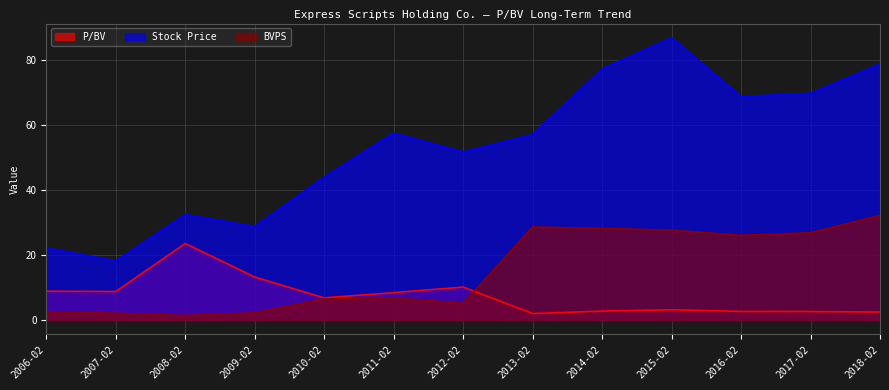

What is the difference between the highest and lowest values at 2018-02?

76.2